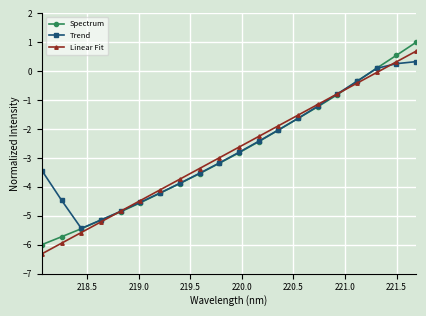

True or false: Spectrum has more than 2 points higher than both neighbors.

False